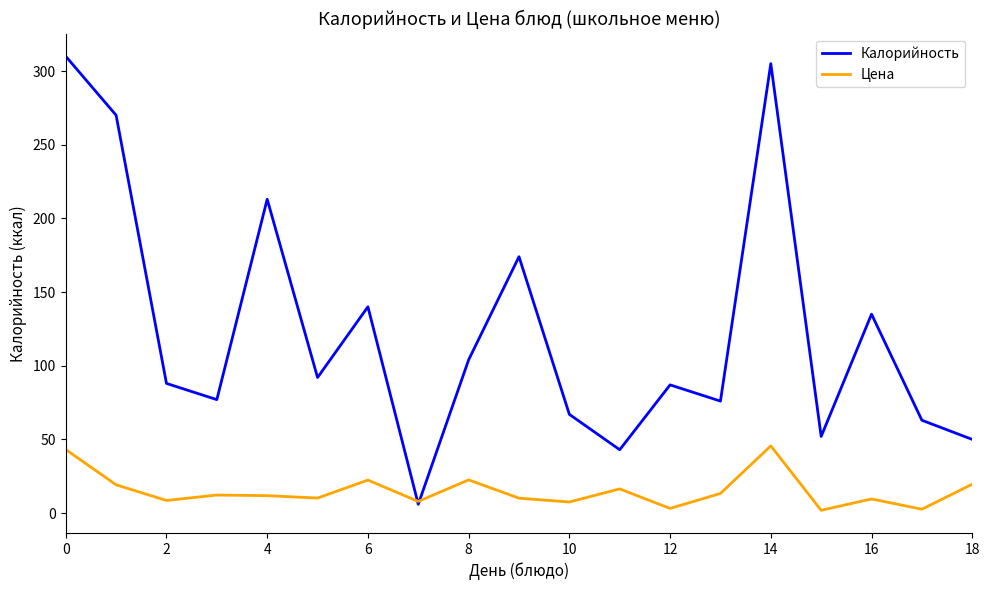

Which series has the largest total across all categories?

Калорийность